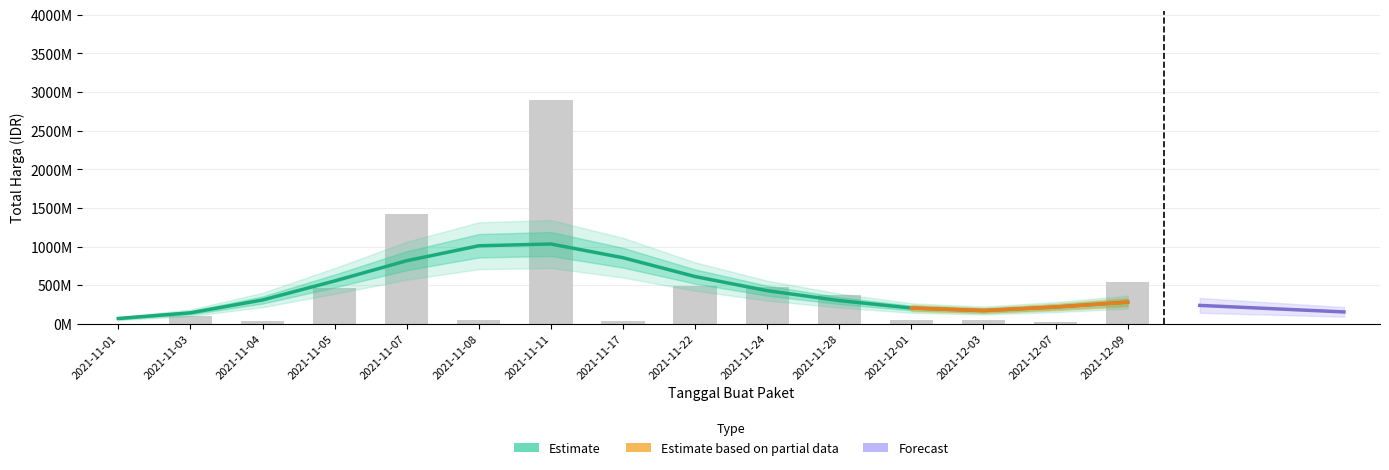

What is the maximum value shown in the chart?

2892122000